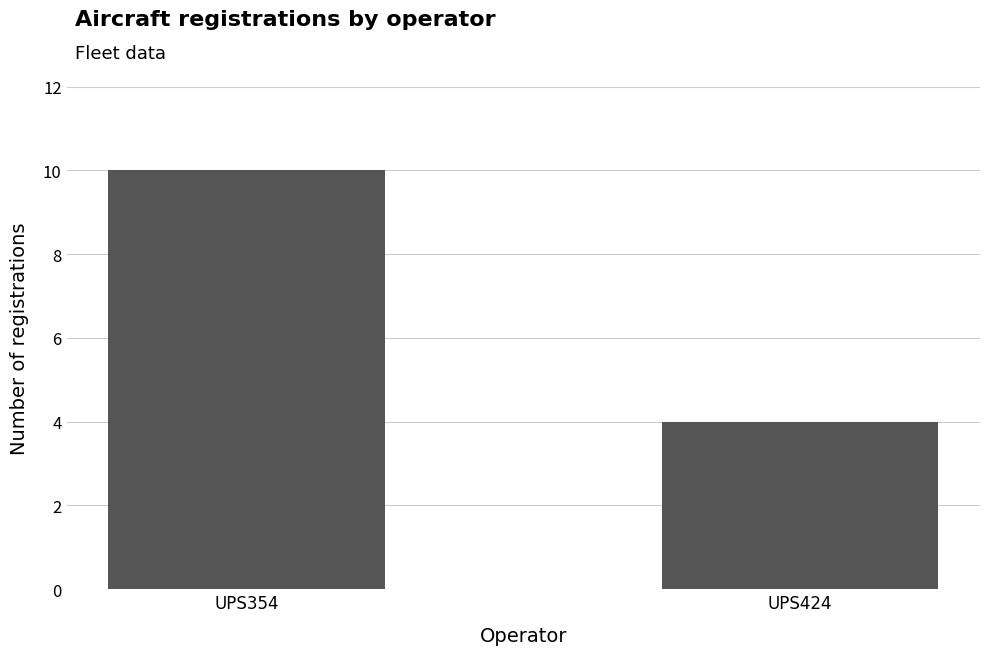

Approximately how many times larger is the value at UPS354 compared to UPS424?

2.5